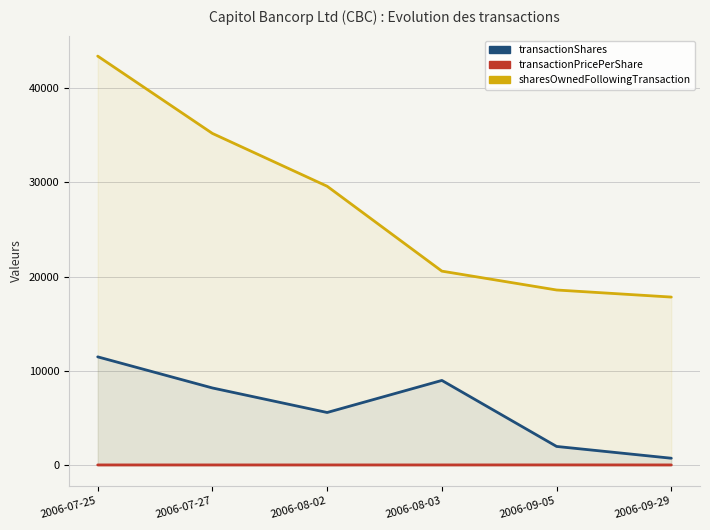

What is the label of the 3rd point from the right?

2006-08-03